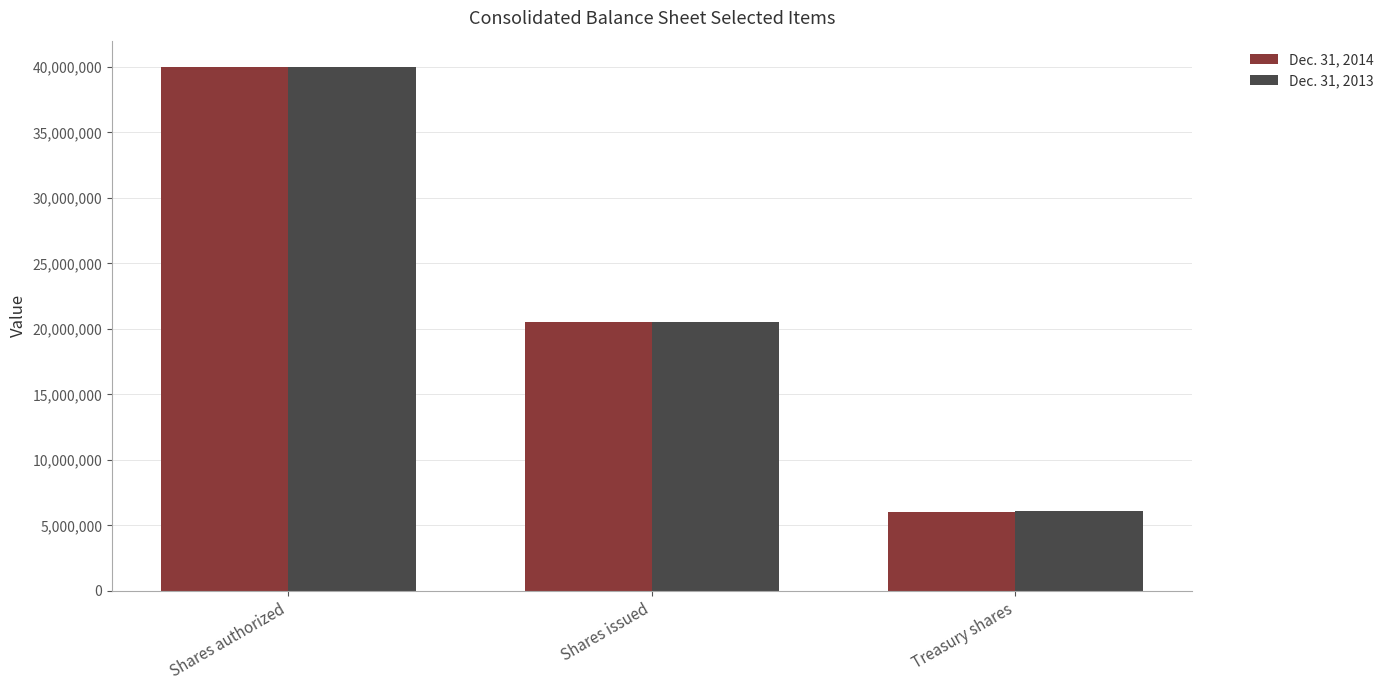

List the series in order of their overall mean, lowest first.

Dec. 31, 2014, Dec. 31, 2013